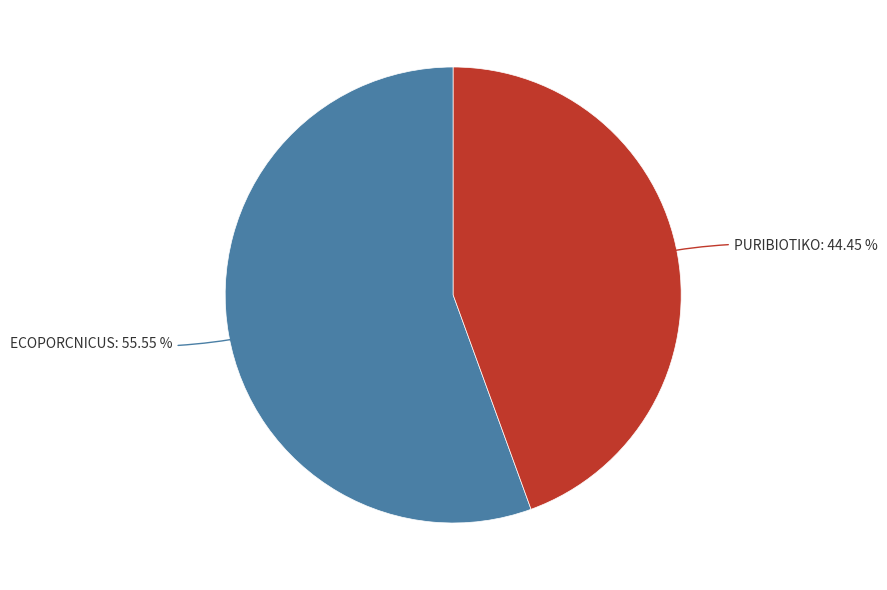

Is there any slice that represents more than half of the pie?

Yes